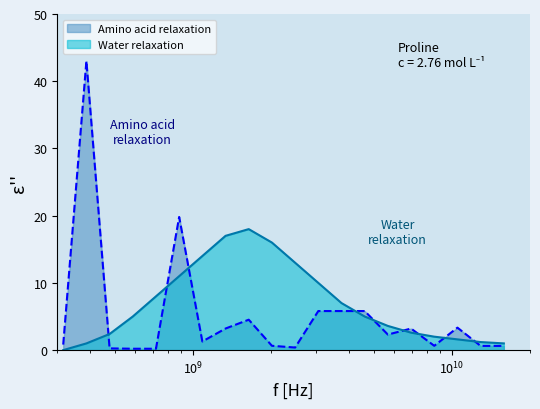

In Amino acid relaxation, how many points are lower than both neighbors (excluding endpoints)?

4